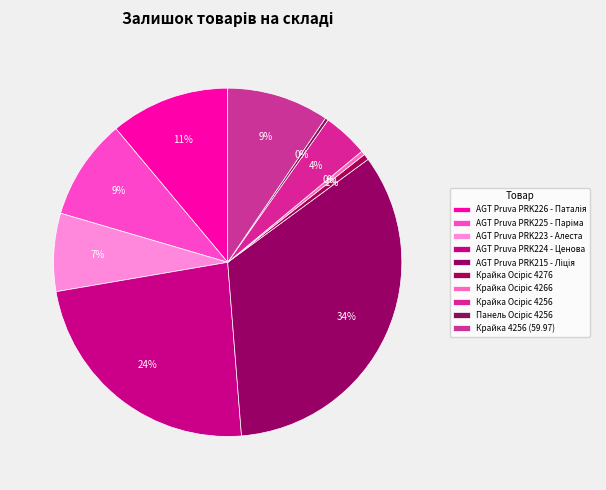

Count the number of slices in the pie.

10